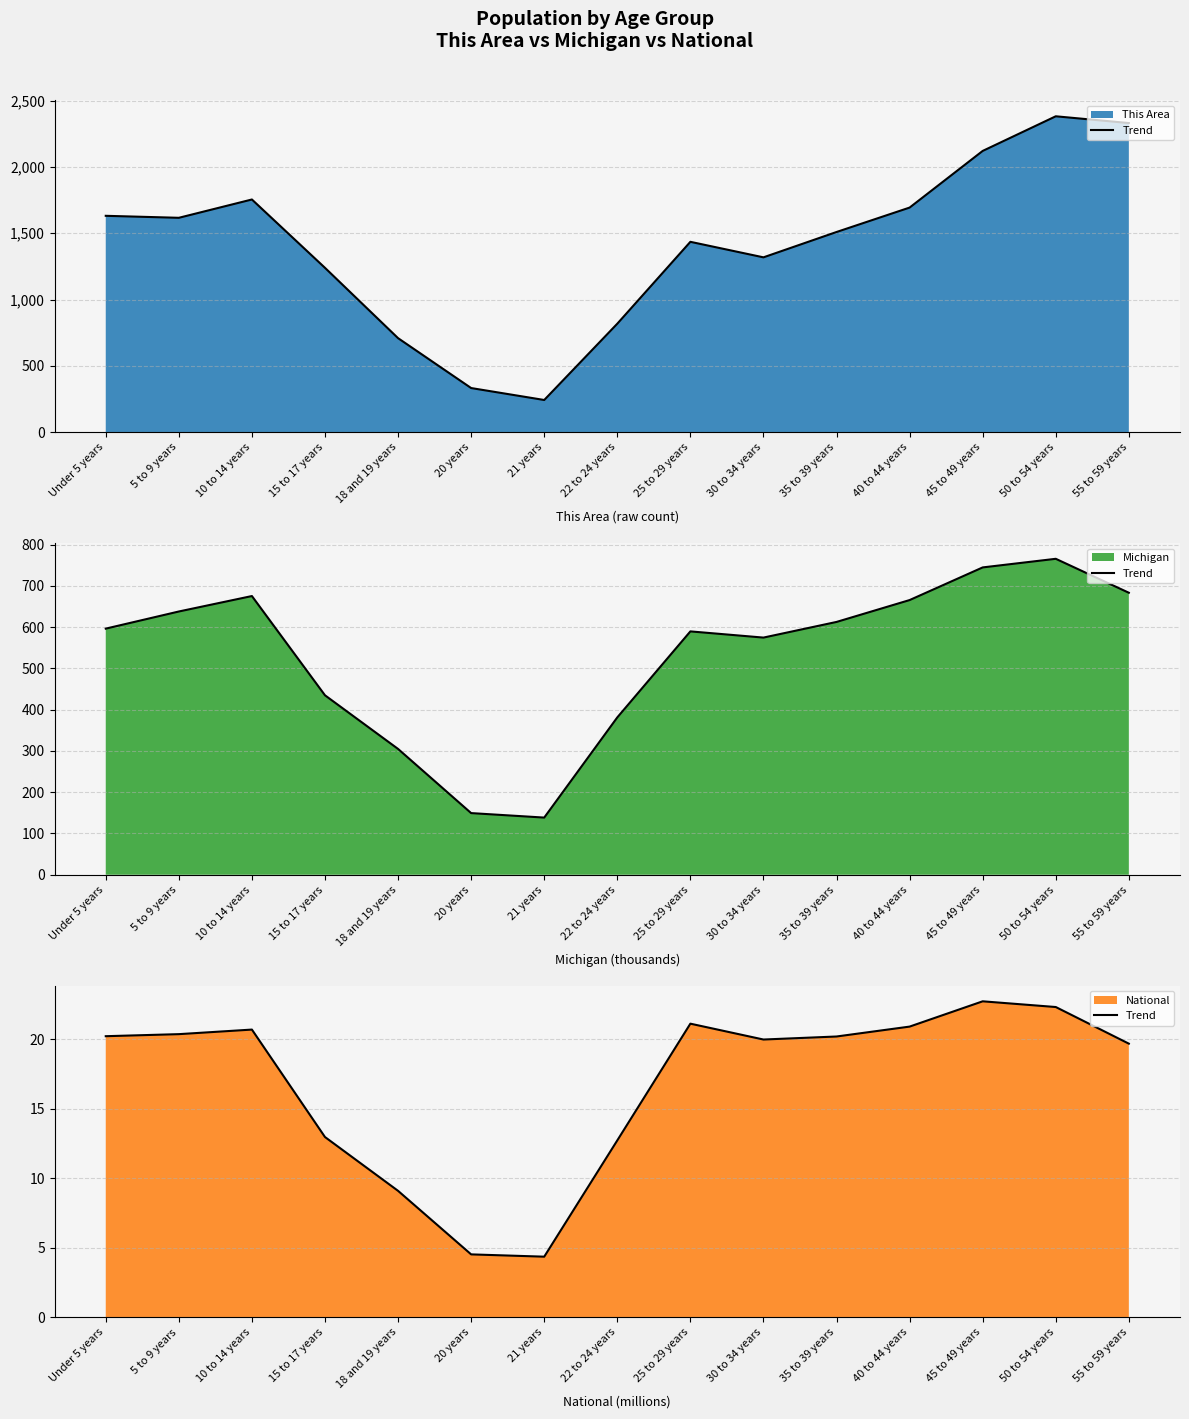

Between 10 to 14 years and 40 to 44 years, which is larger?

40 to 44 years